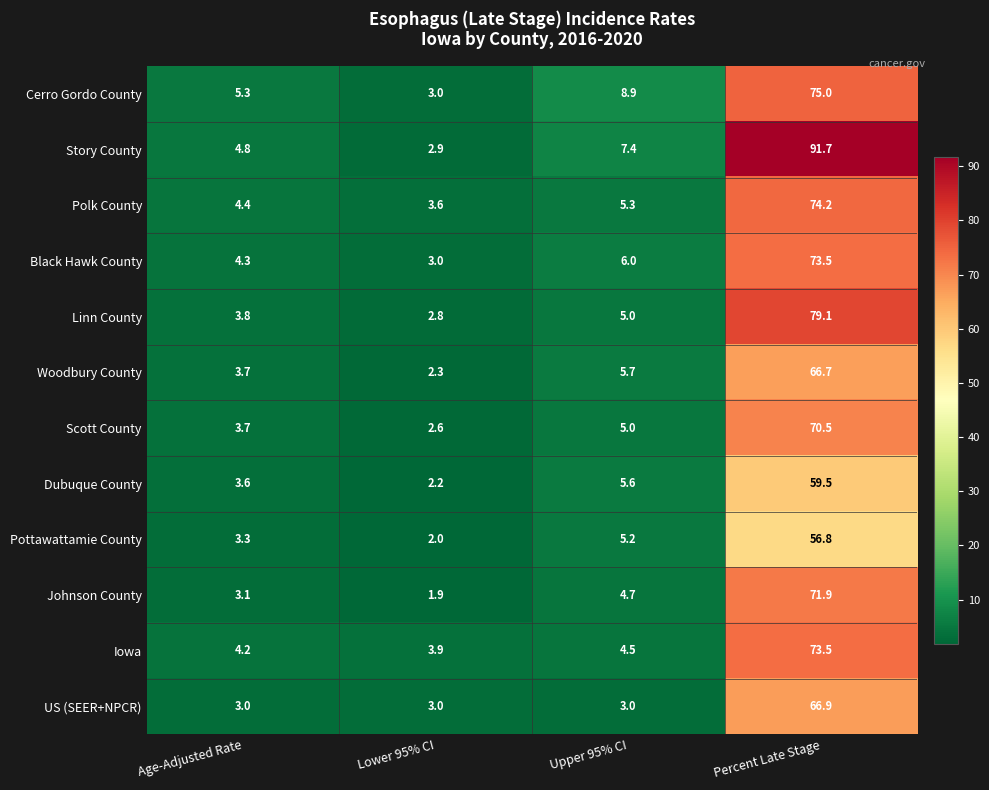

Between Age-Adjusted Rate and Upper 95% CI, which series saw the biggest shift?

Cerro Gordo County